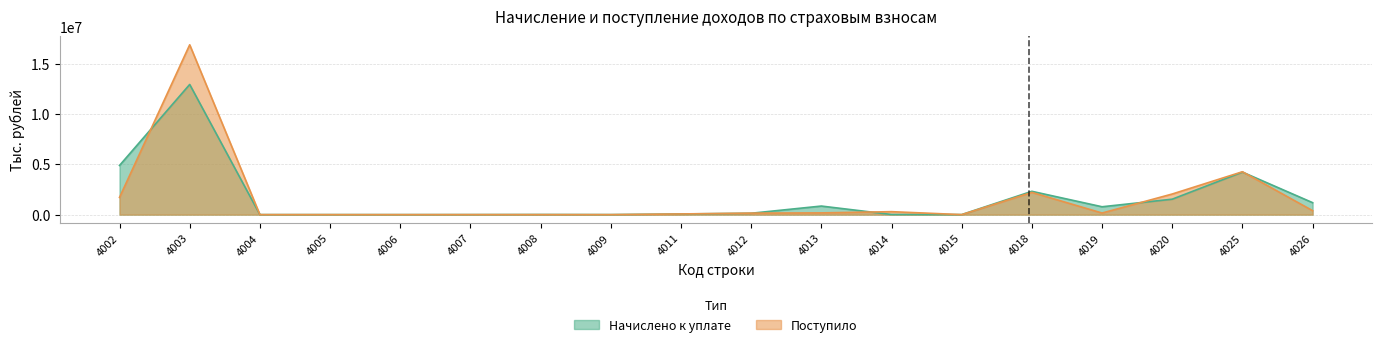

Where is Поступило nearest to the value 8447992?

4025